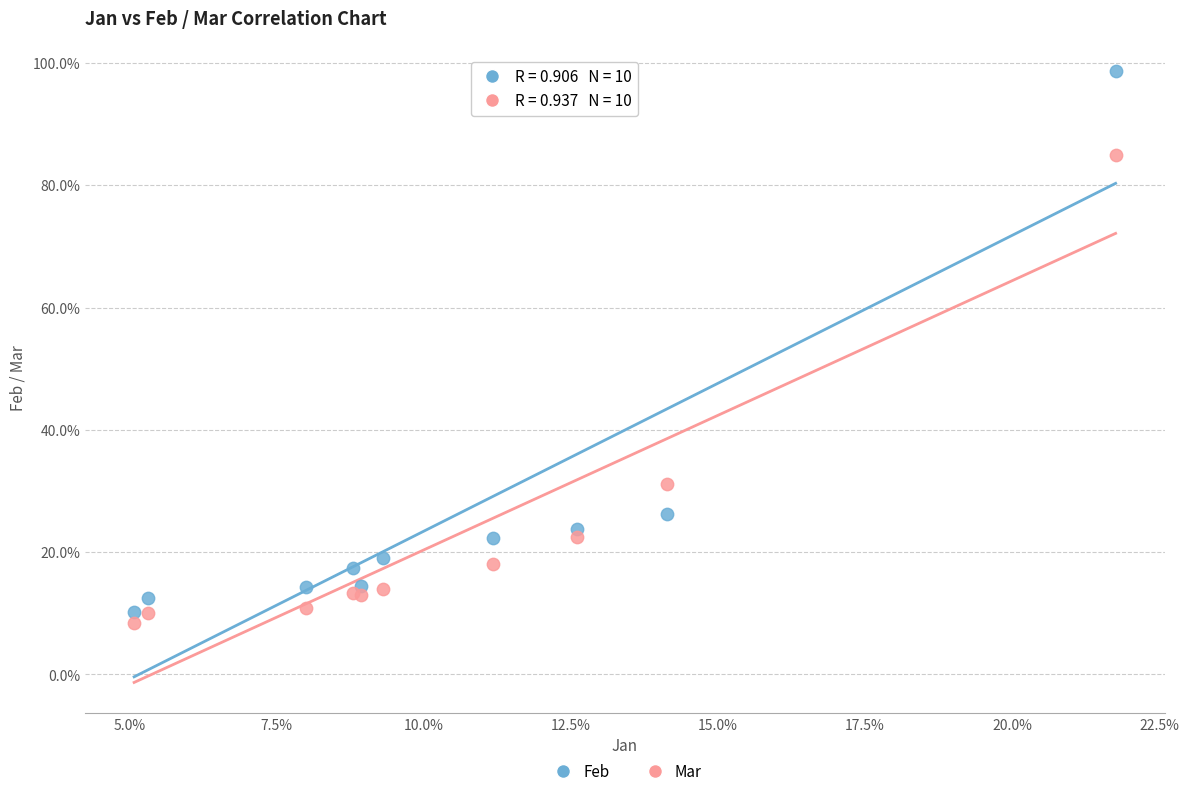

Which series contains the highest Y value?

Feb